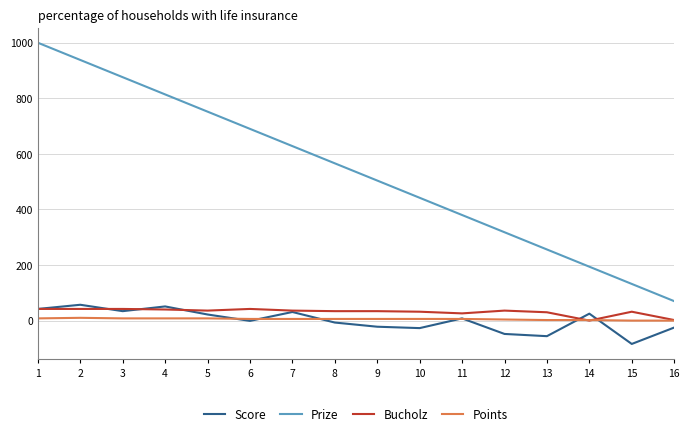

How many lines are shown in the chart?

4